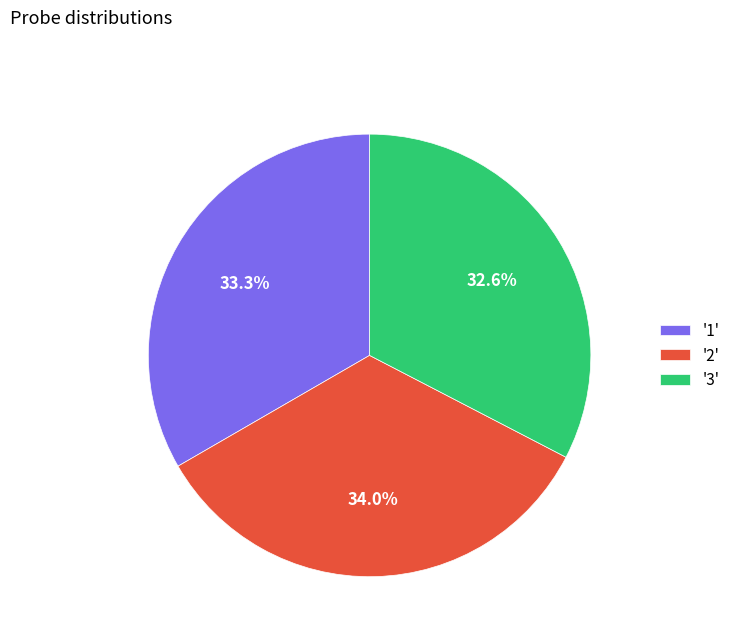

Count the number of slices in the pie.

3